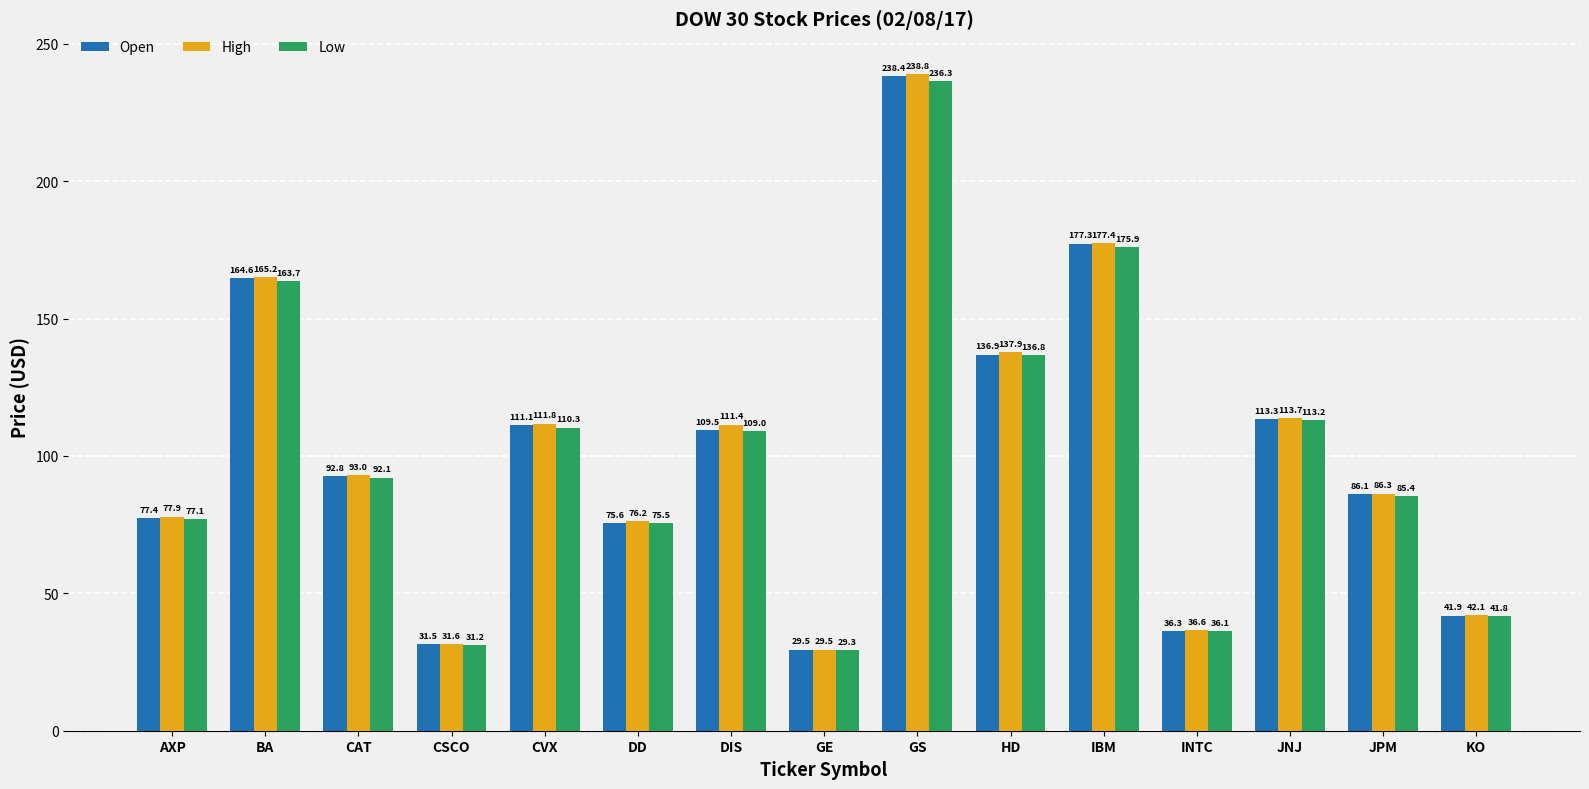

How many data points in Open are less than 92?

7